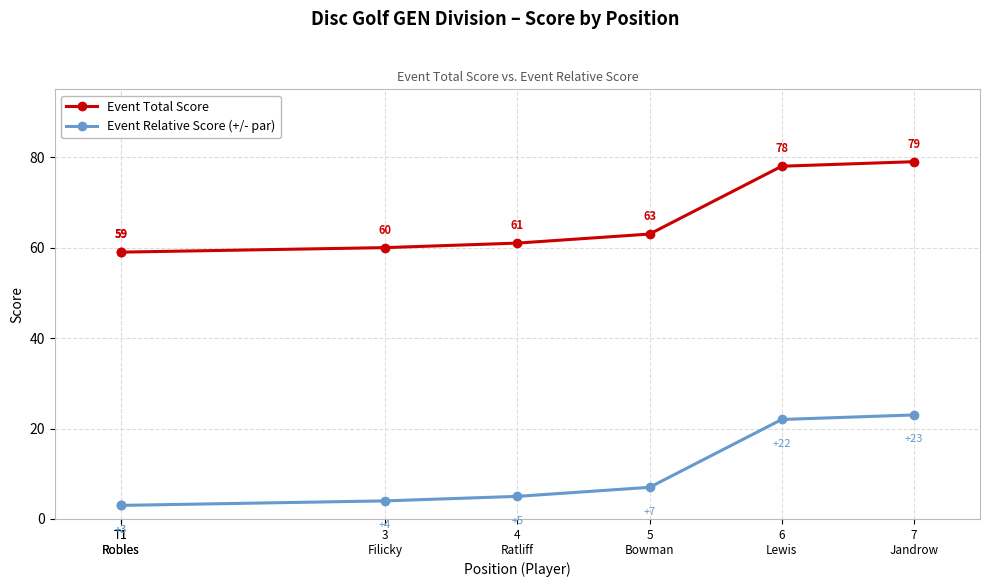

What is the total value across all series at T1
Robles?

62